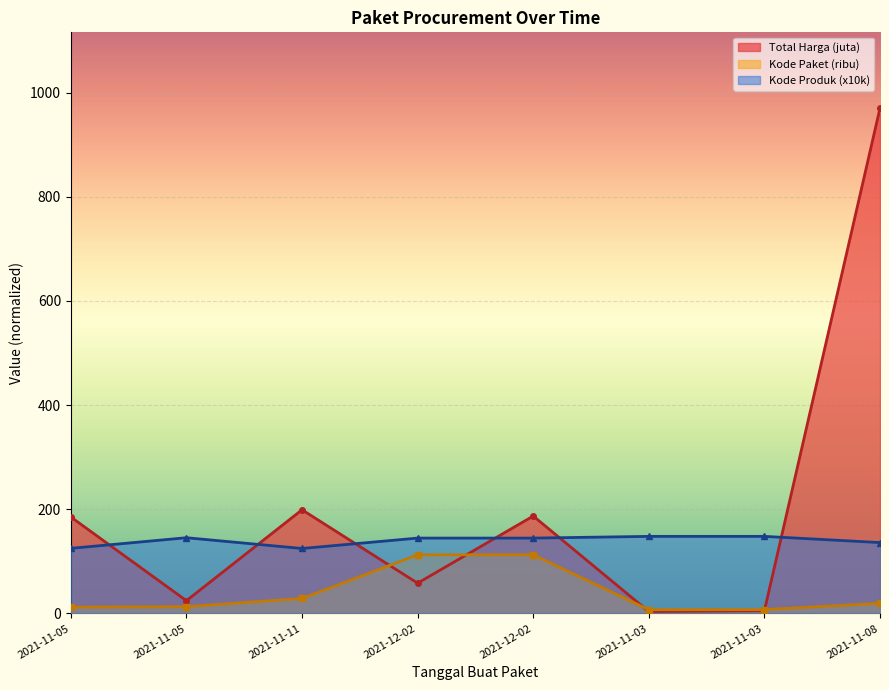

At which label is Kode Produk closest to 136?

2021-11-08